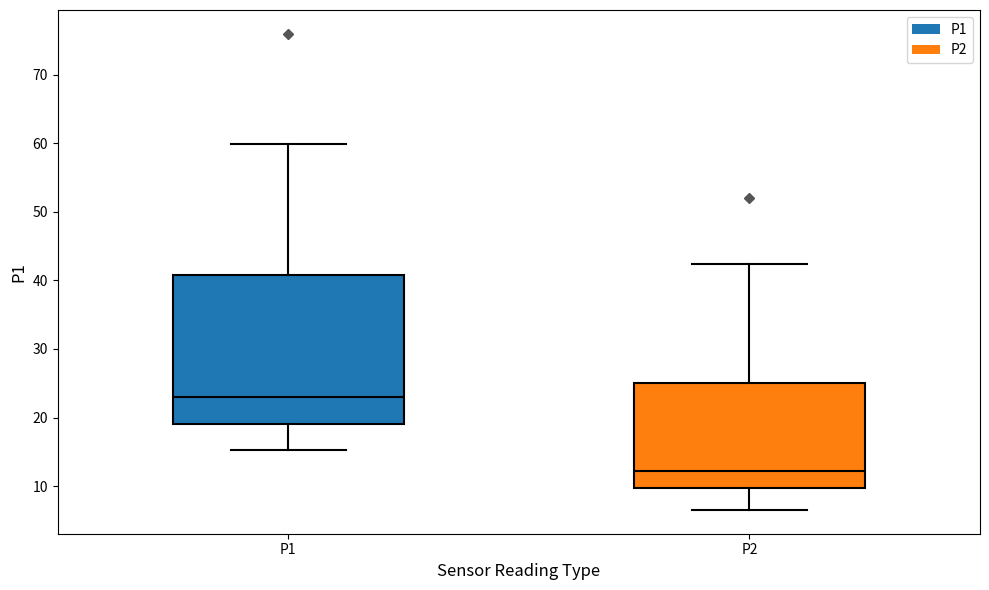

Which box is the tallest, from its lower edge to its upper edge?

P1